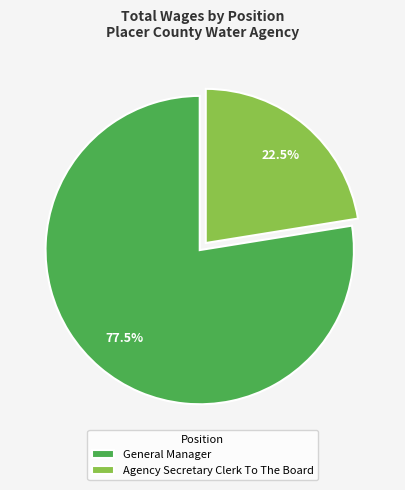

Does Agency Secretary Clerk To The Board represent more than half of the total?

No